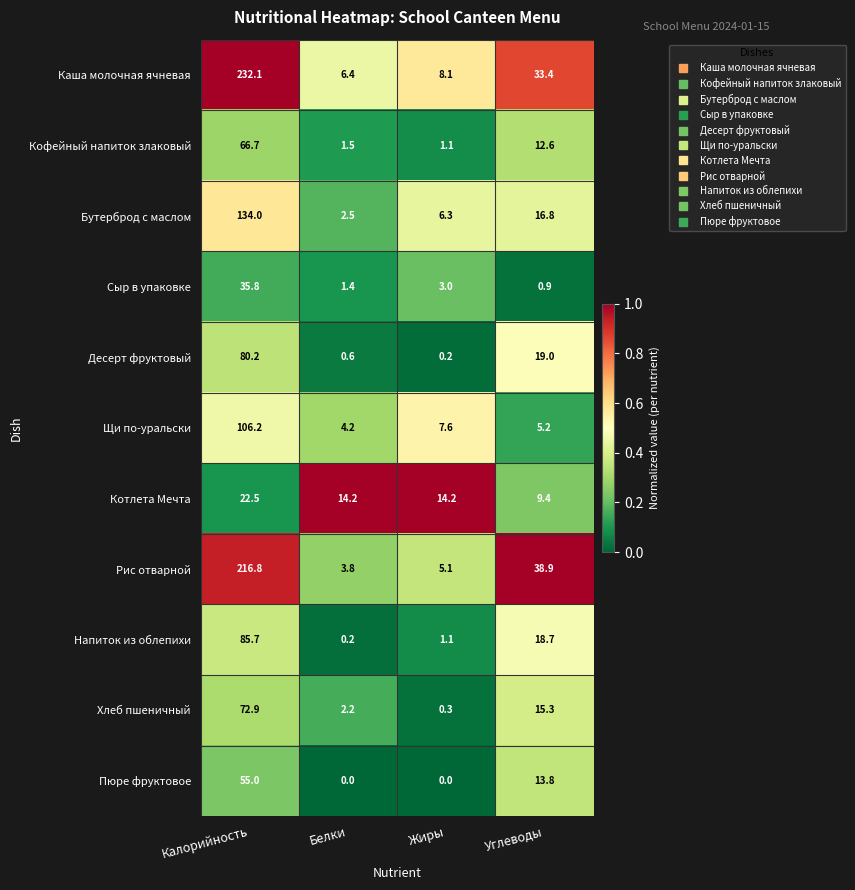

Count the number of data series in this chart.

11